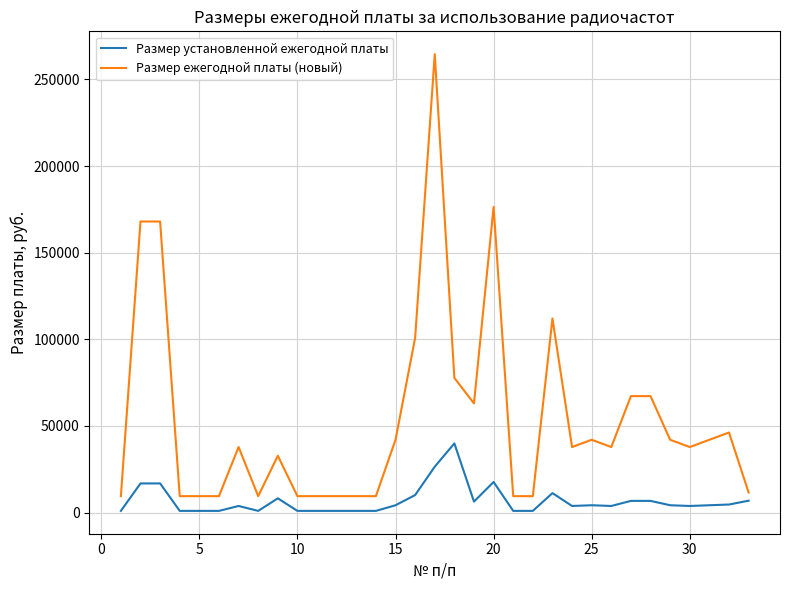

List the series in order of their overall mean, highest first.

Размер ежегодной платы (новый), Размер установленной ежегодной платы